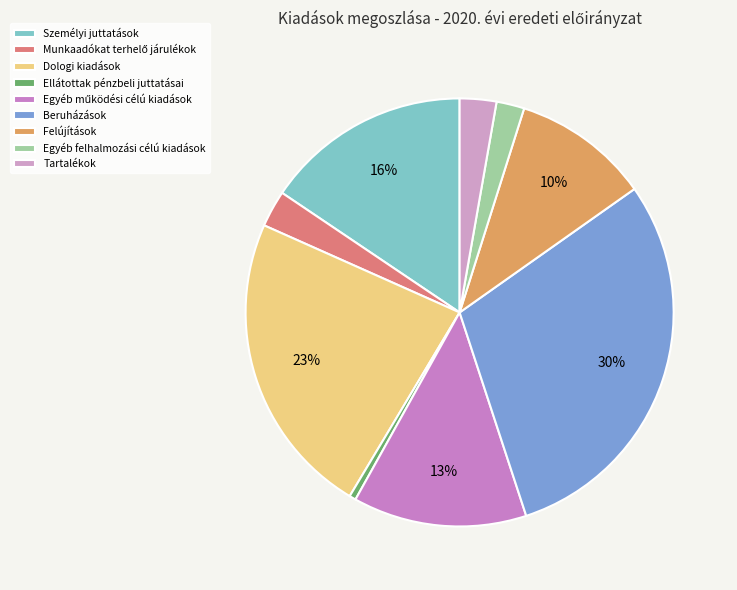

To the nearest percent, what portion does Beruházások represent?

30%